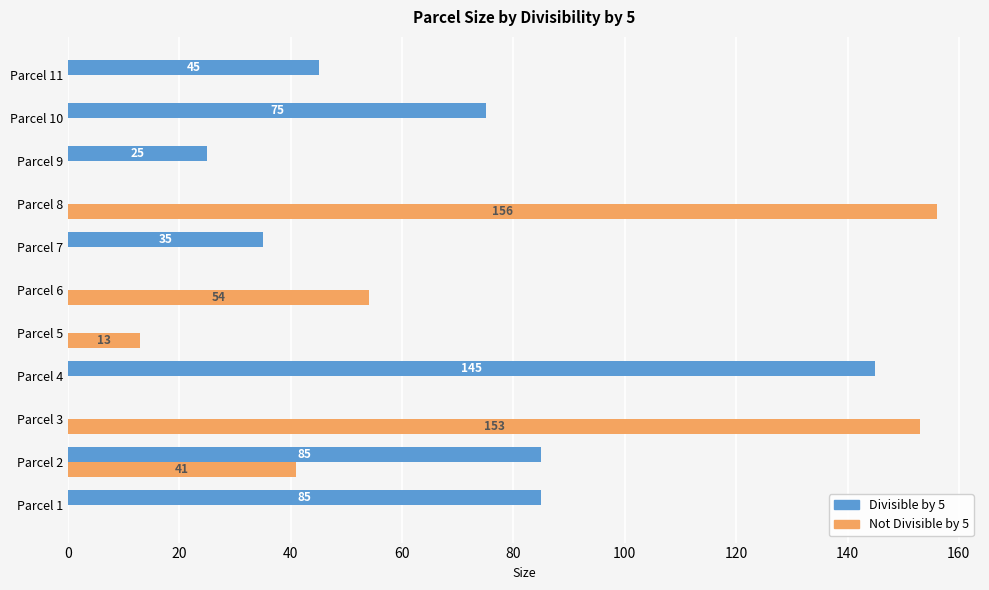

At which category is the sum across all series the highest?

Parcel 8